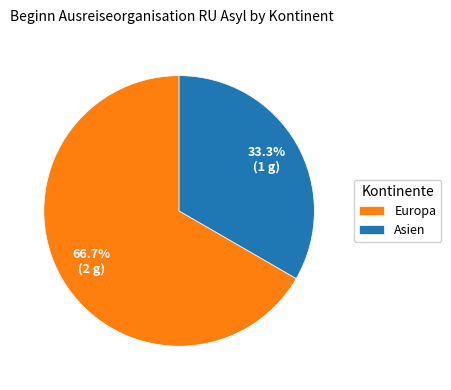

To the nearest percent, what is the average slice percentage?

50%